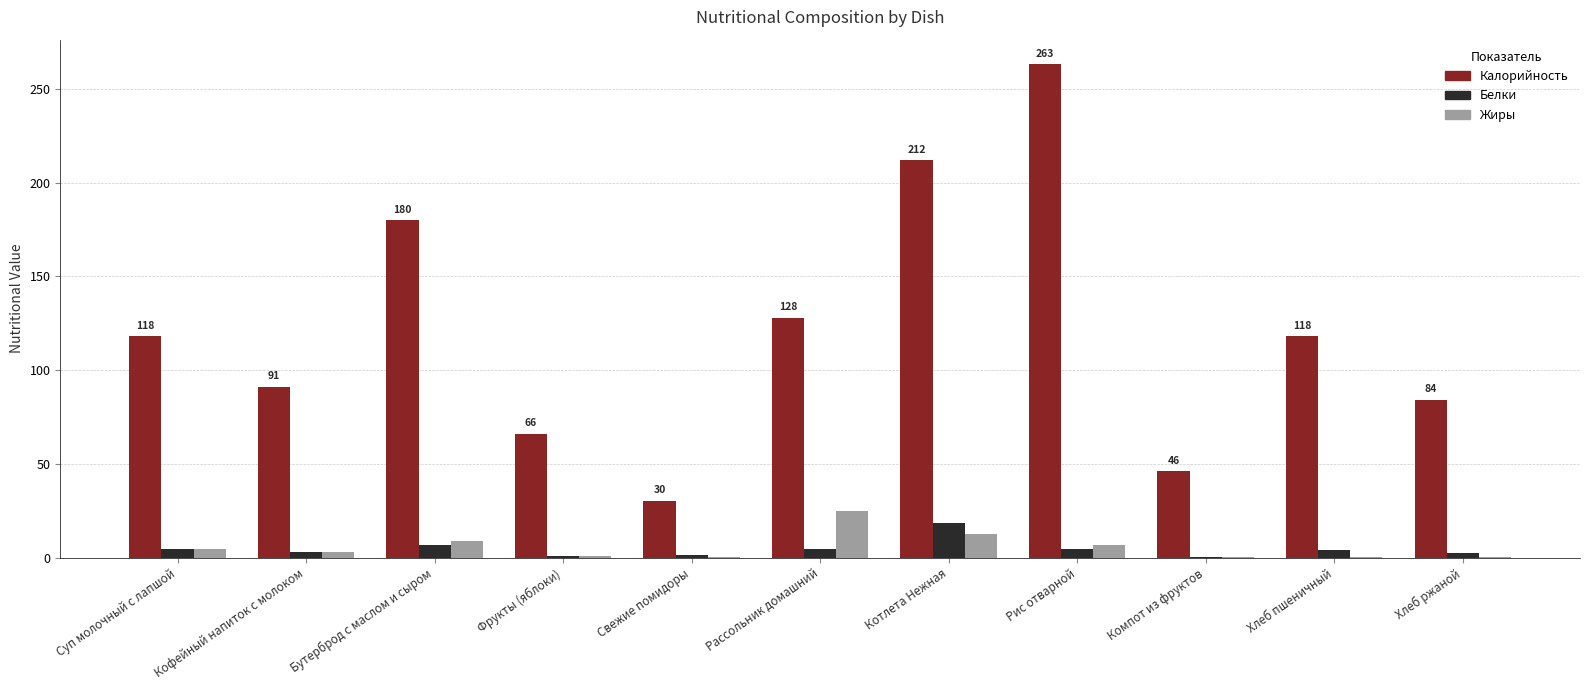

How many categories are shown in the chart?

11